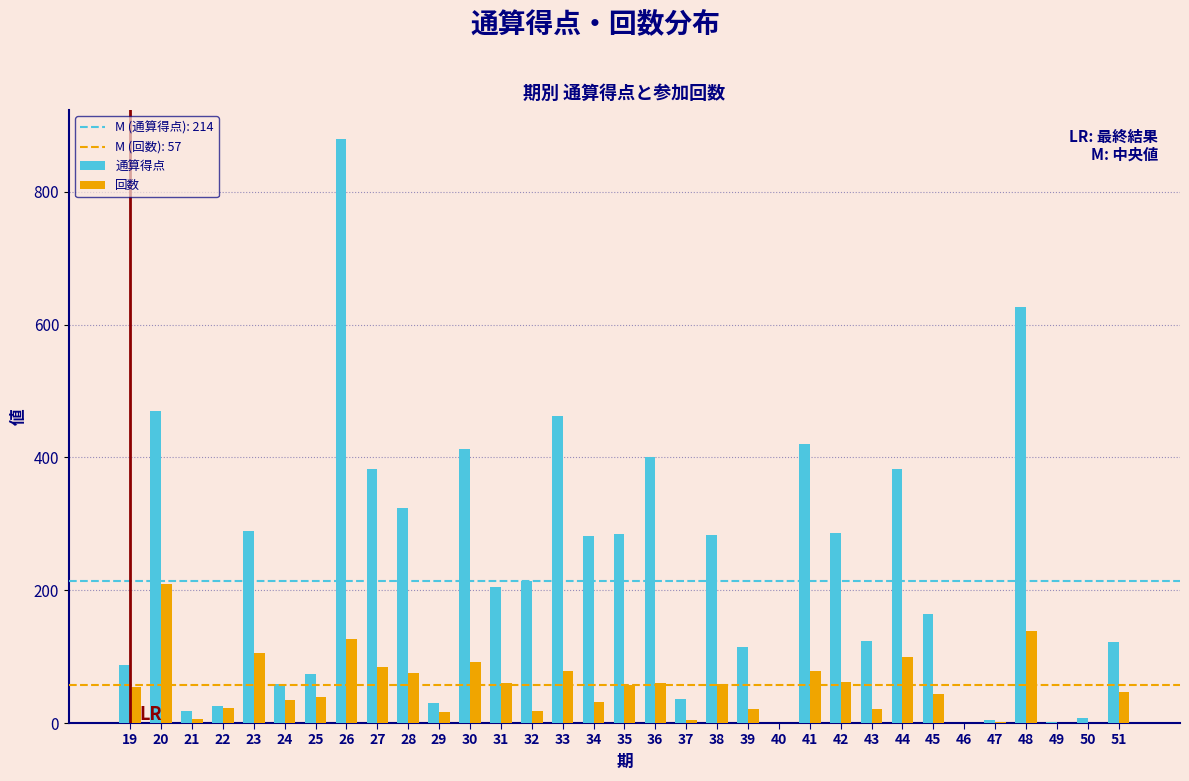

Which series has the largest total across all categories?

通算得点